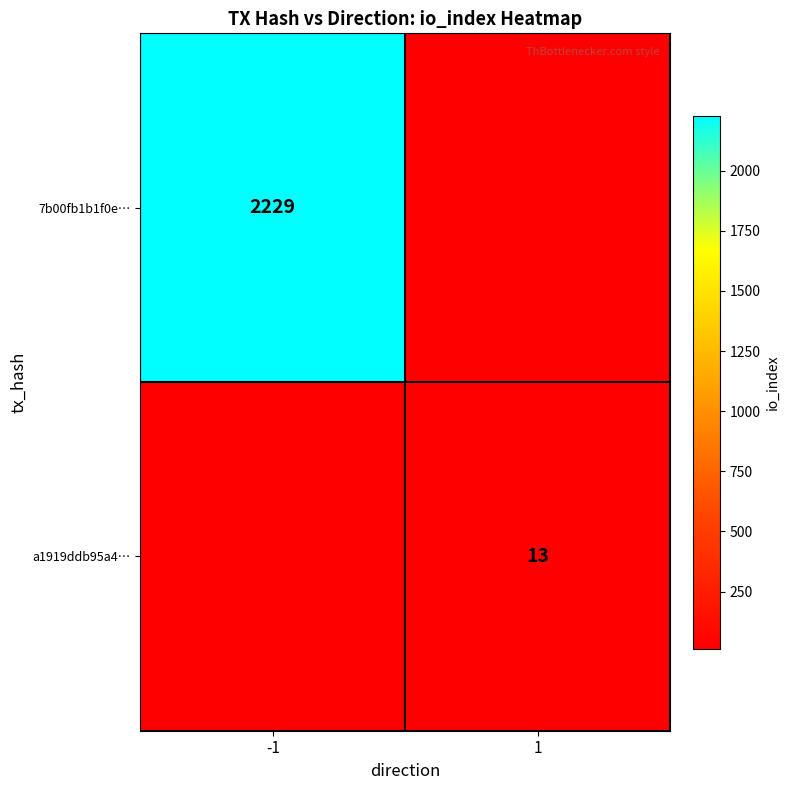

What is the greatest value displayed?

2229.0